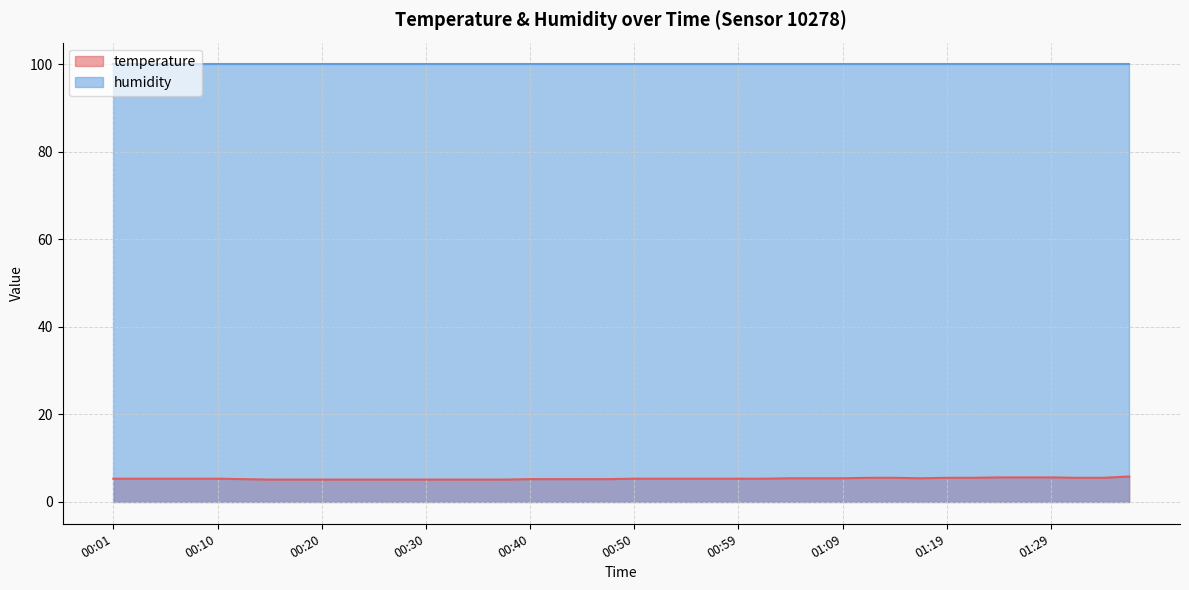

What is the minimum value shown in the chart?

5.1